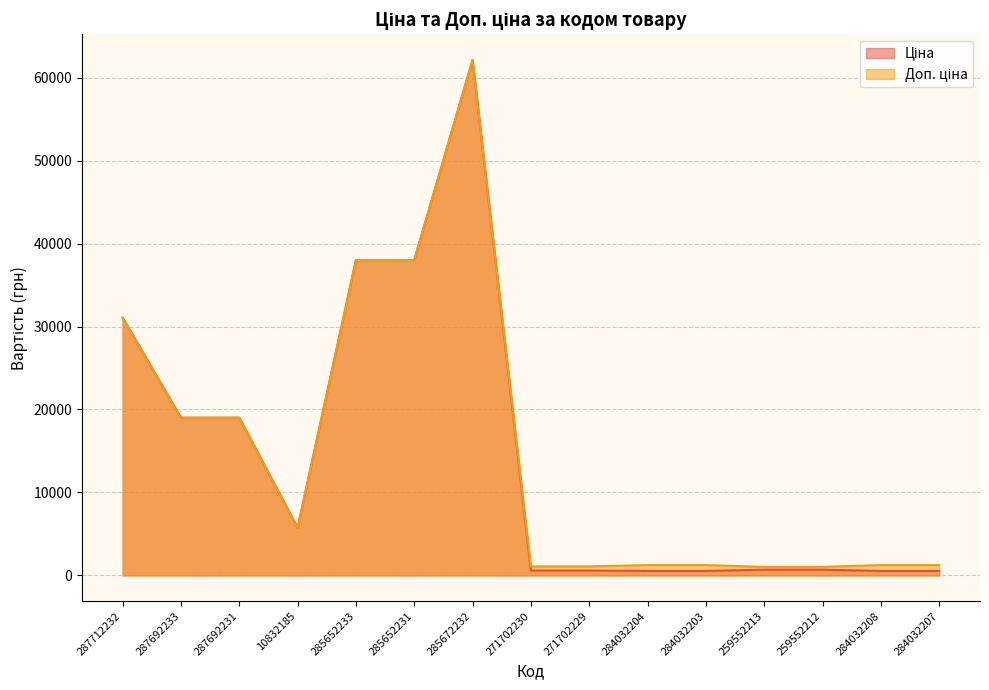

Reading right to left, transcribe all the data shown in this chart.

Ціна: 545.0	545.0	701.4	701.4	545.0	545.0	596.5	596.5	62116.9	38011.3	38011.3	5736.9	19005.7	19005.7	31058.4
Доп. ціна: 1249.1	1249.1	1036.0	1036.0	1249.1	1249.1	1093.7	1093.7	62116.9	38011.3	38011.3	5736.9	19005.7	19005.7	31058.4